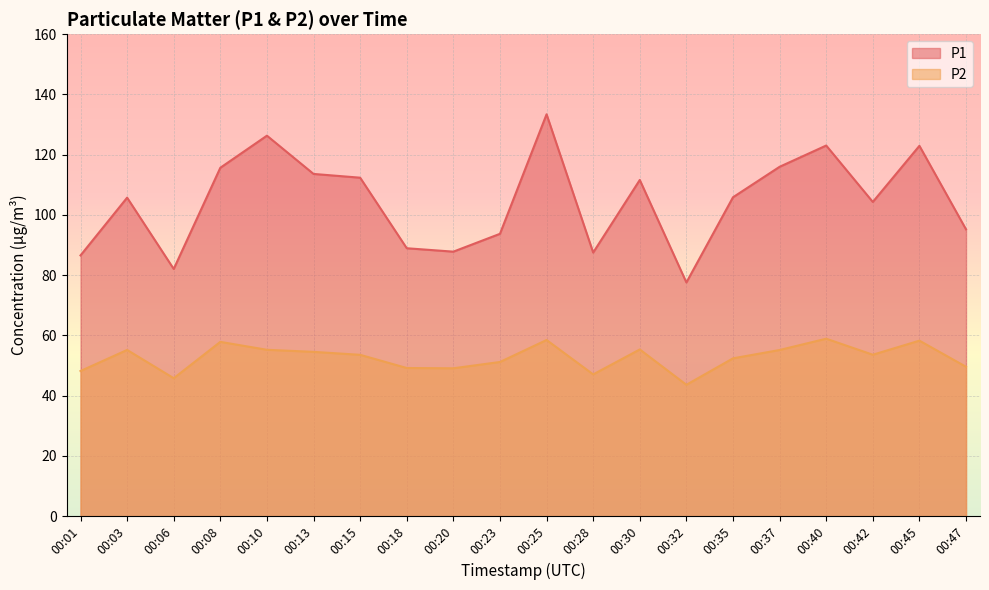

At which category does P1 reach its first local valley?

00:06